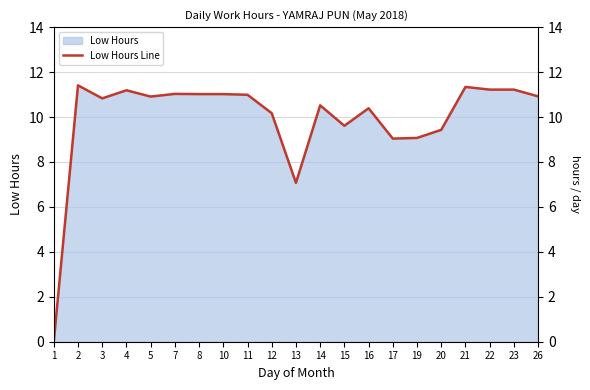

Is it true that the value at 10 is 11.0?

True